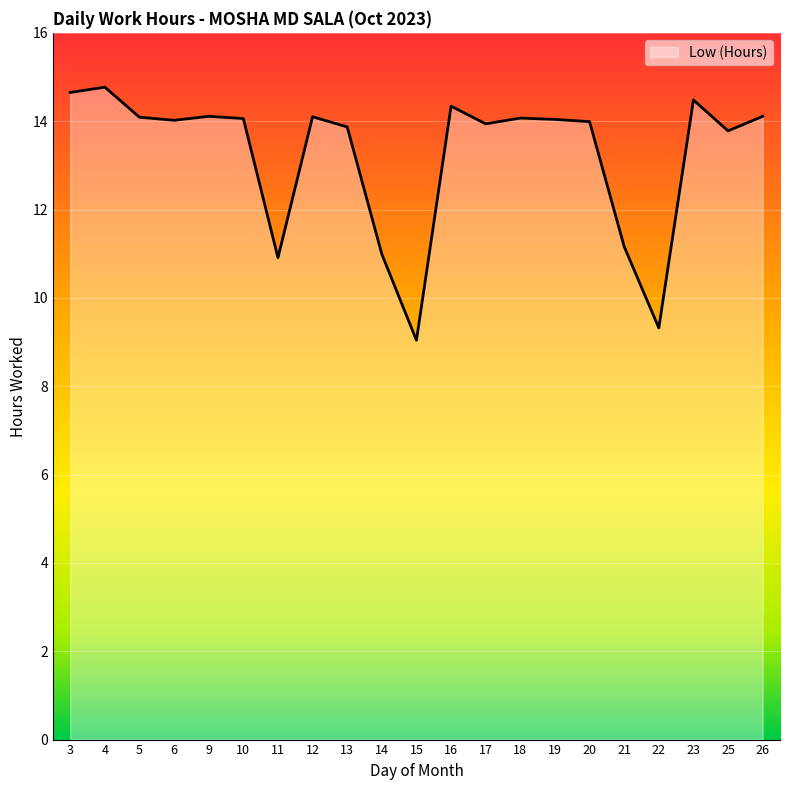

What is the maximum value shown in the chart?

14.8